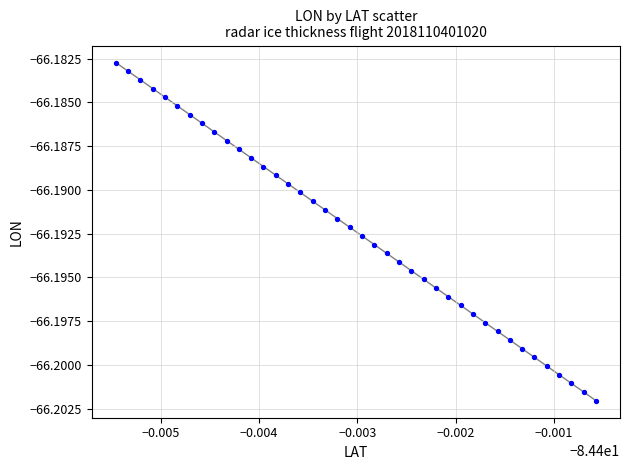

How many data points are displayed?

40